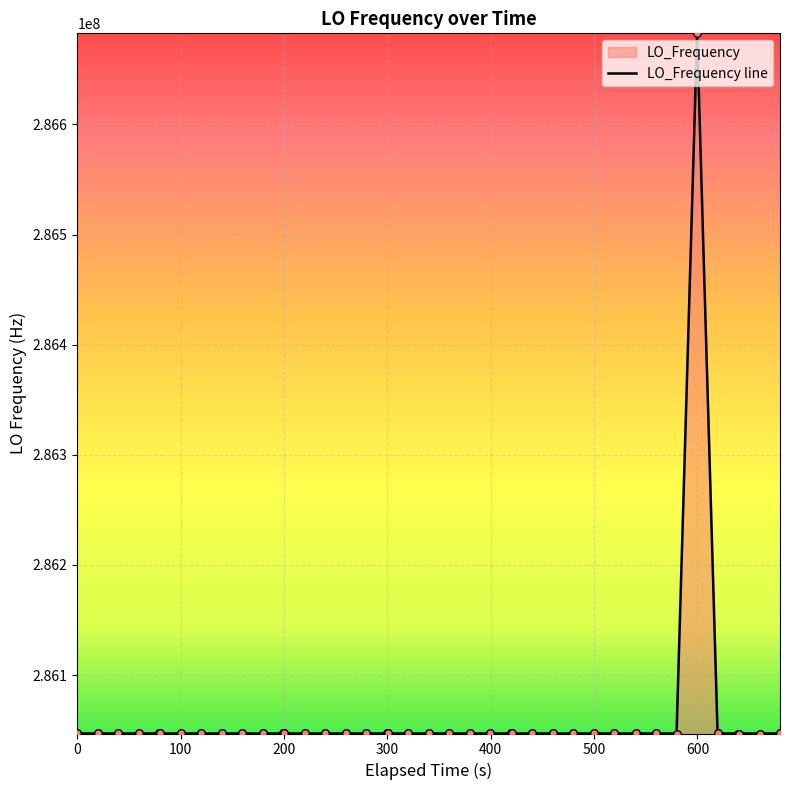

What is the difference between the maximum and minimum values?

635706.5